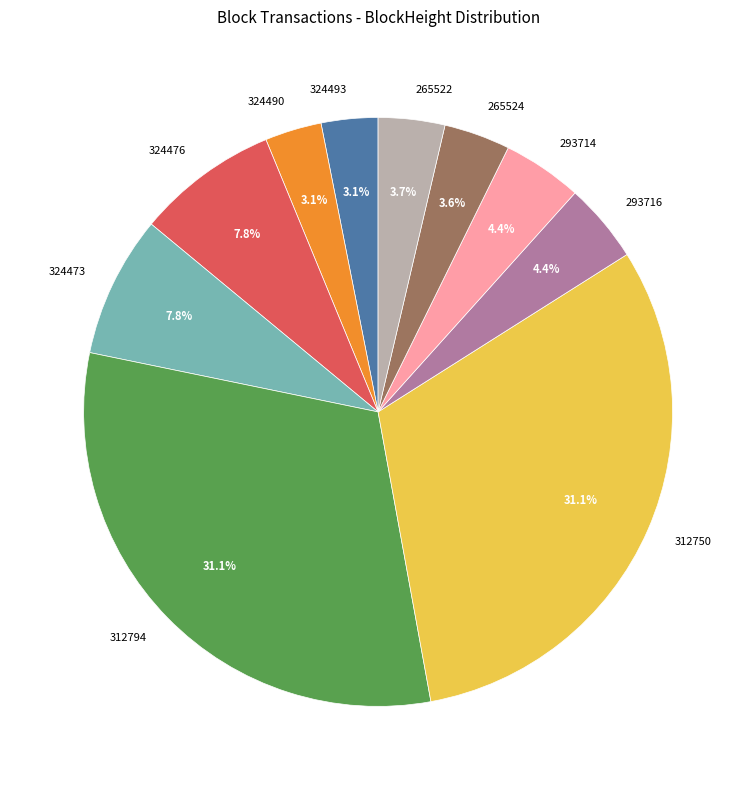

Do 312794 and 324476 together represent more than half of the pie?

No